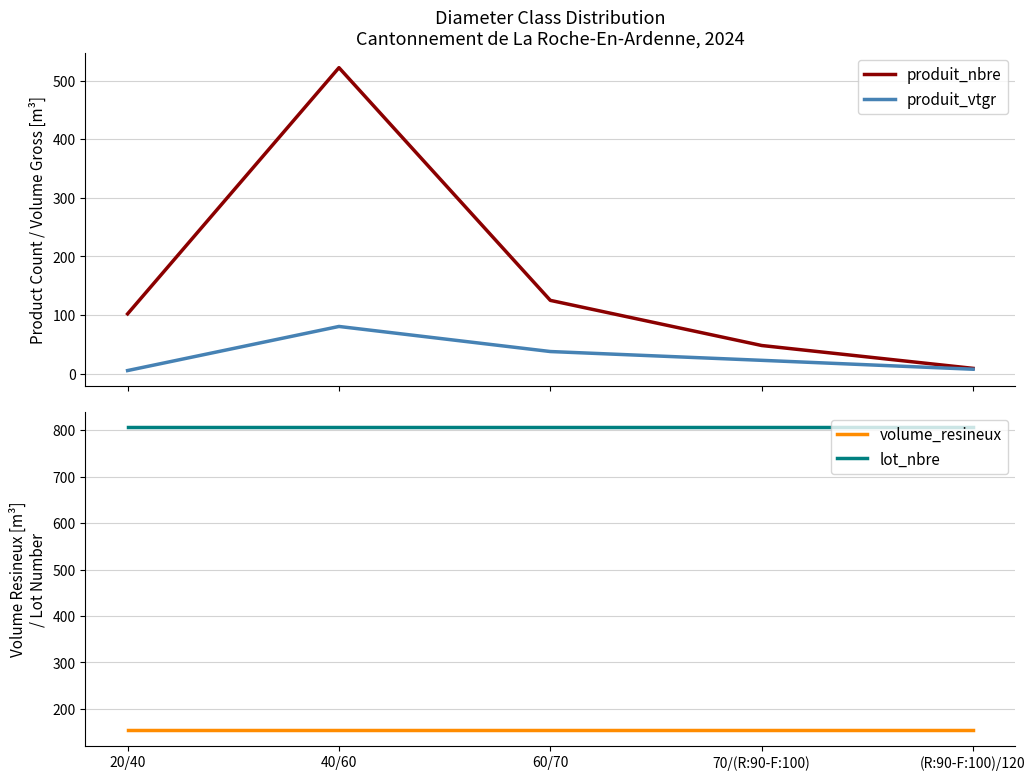

Which series has the largest total across all categories?

lot_nbre